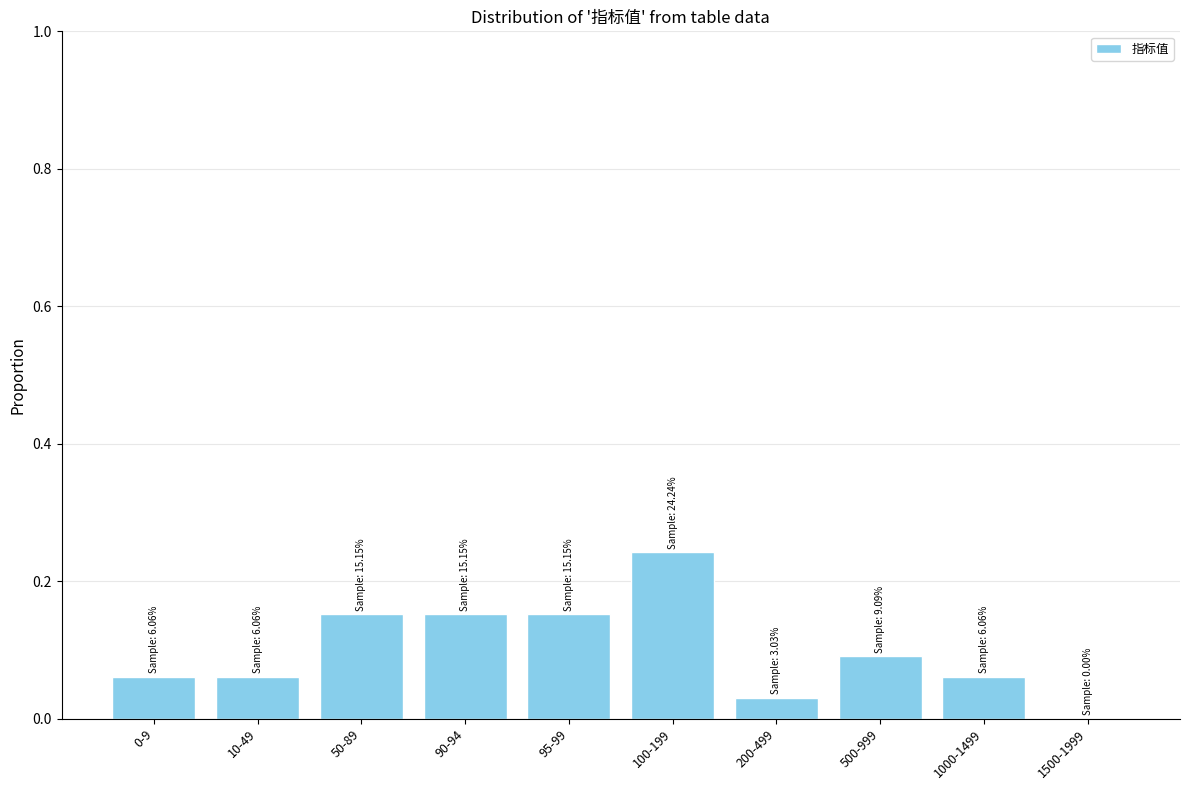

What is the change in value from 10-49 to 95-99?

+0.1